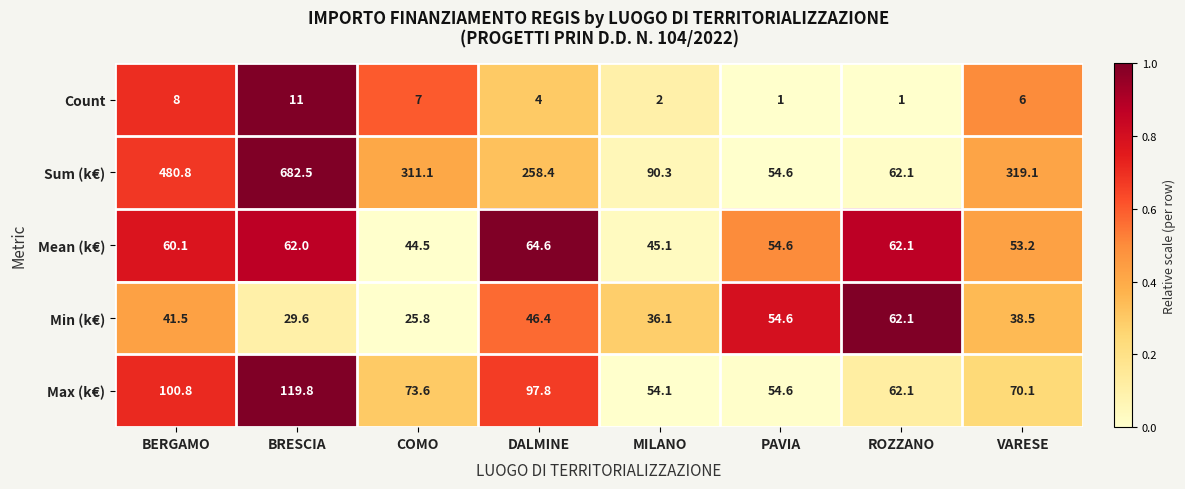

What is the difference between the second highest and minimum values in the Sum (k€) series?

426.2